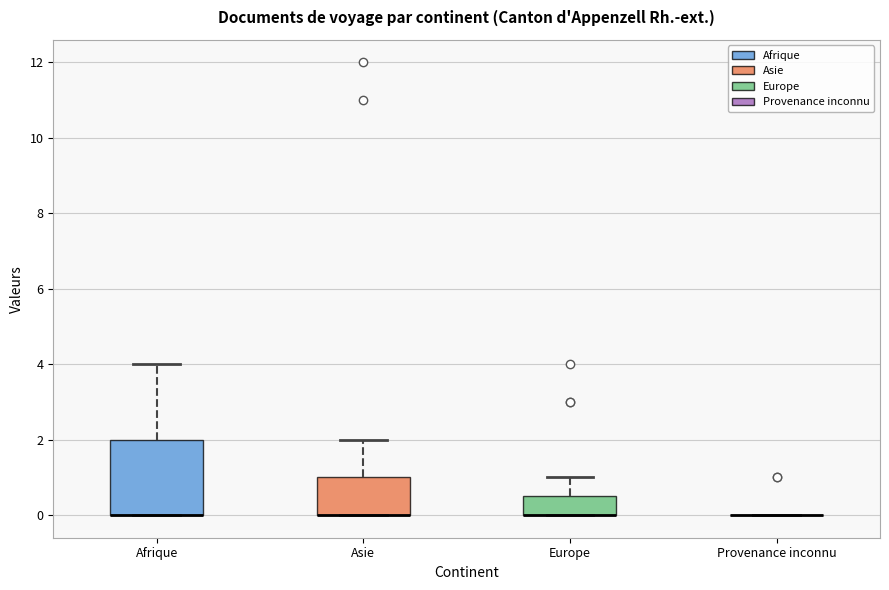

Reading left to right, read every box against the y-axis: the position of its median line, the range the box covers, and the ends of its whiskers. The values are not printed on the chart, so give them approximately, as read against the axis.

Afrique: median 0.0 (drawn on the box's lower edge), box 0.0 to 2.0, whiskers 0.0 to 4.0
Asie: median 0.0 (drawn on the box's lower edge), box 0.0 to 1.0, whiskers 0.0 to 2.0
Europe: median 0.0 (drawn on the box's lower edge), box 0.0 to 0.6, whiskers 0.0 to 1.0
Provenance inconnu: box collapsed to a line at 0.0, whiskers 0.0 to 0.0